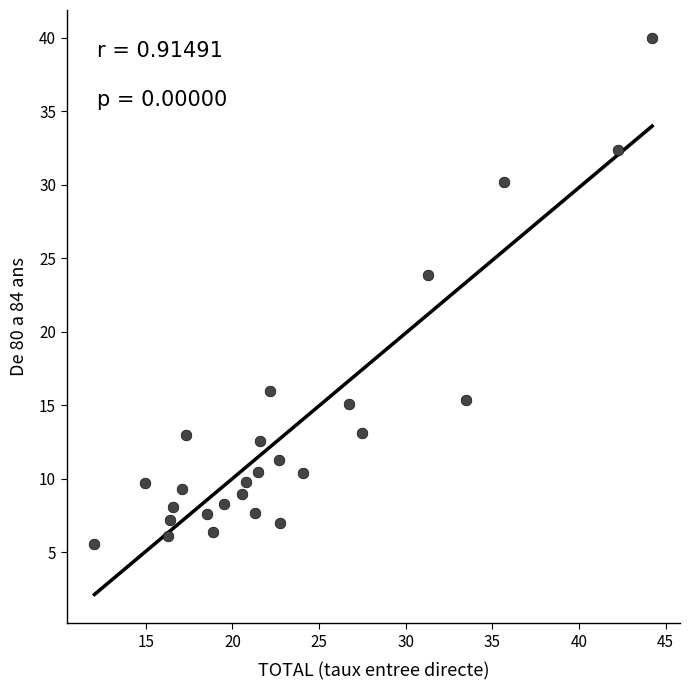

What Y value in the scatter plot is closest to 22?

23.9